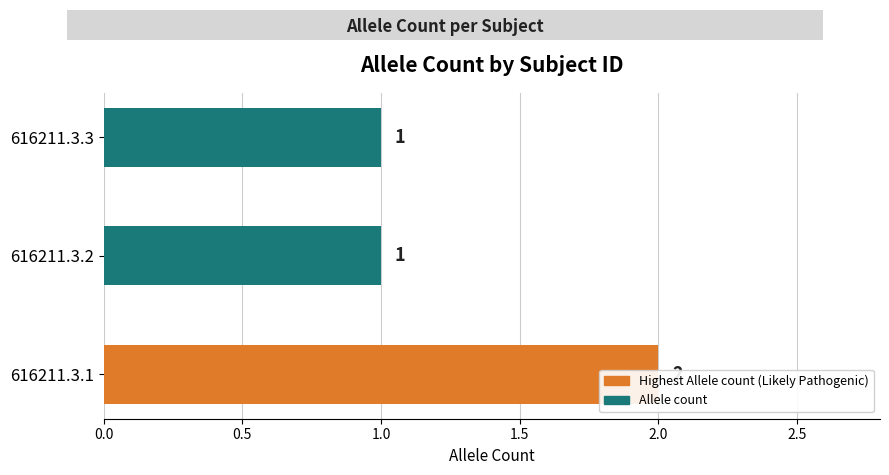

Reading left to right, what are all the values shown in this chart?

2	1	1